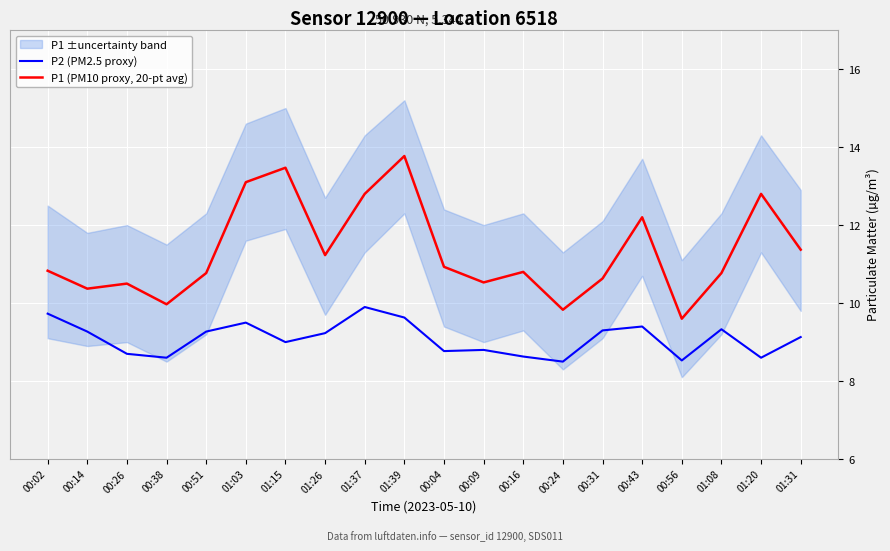

How many interior local peaks does the P1 (PM10 proxy, 20-pt avg) series have?

6